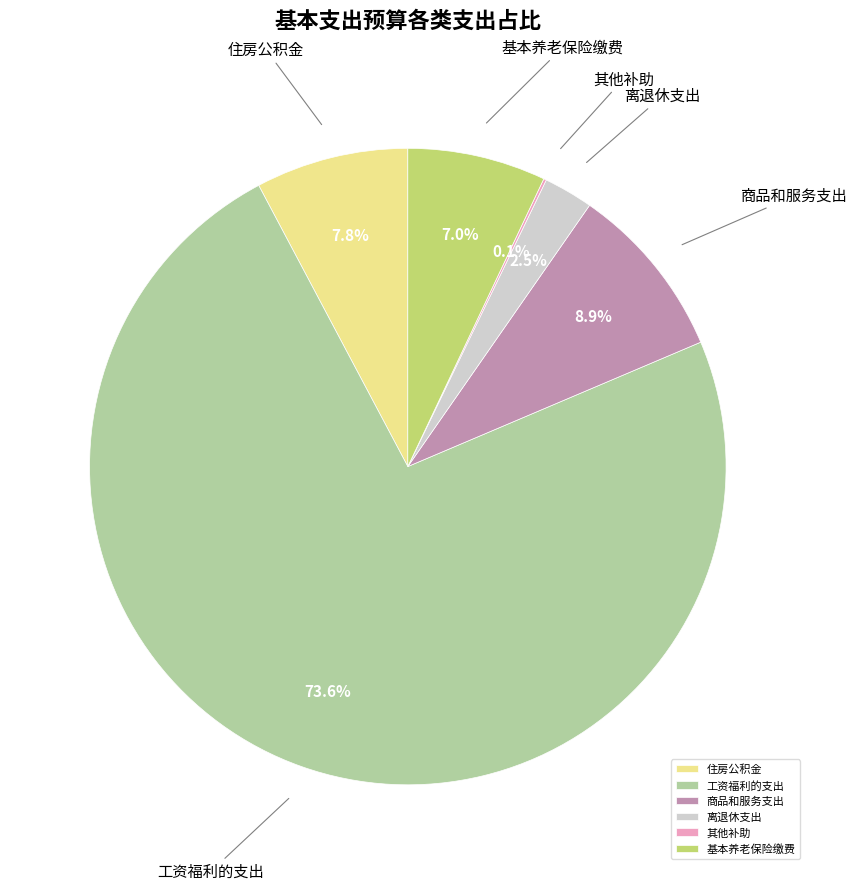

Which category has the biggest portion of the pie?

工资福利的支出